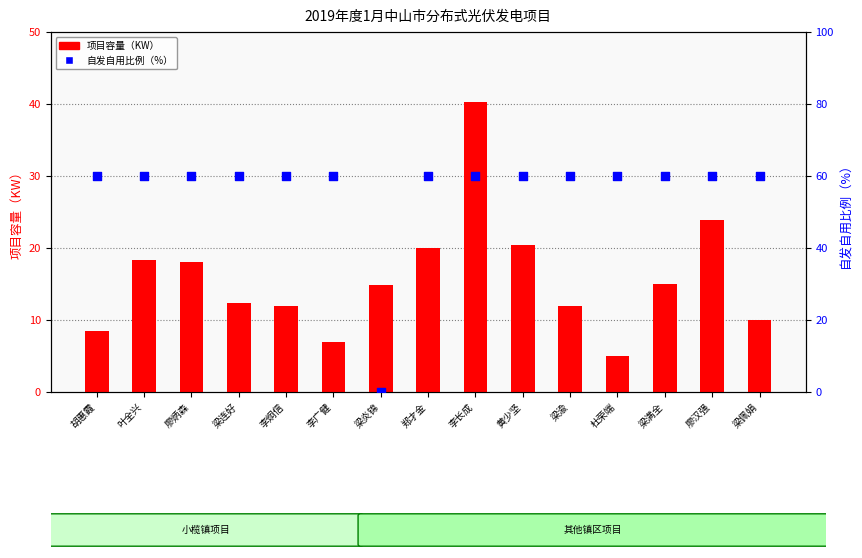

Which series reaches the minimum Y coordinate?

自发自用比例（%）